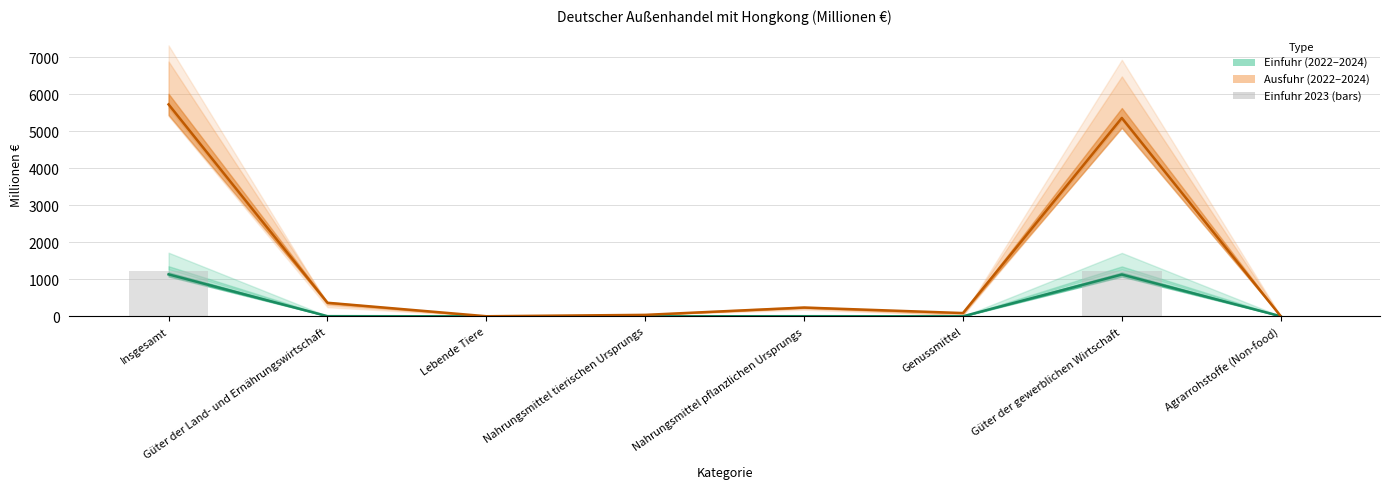

What is the difference between the Einfuhr 2023 values at Agrarrohstoffe (Non-food) and Lebende Tiere?

4